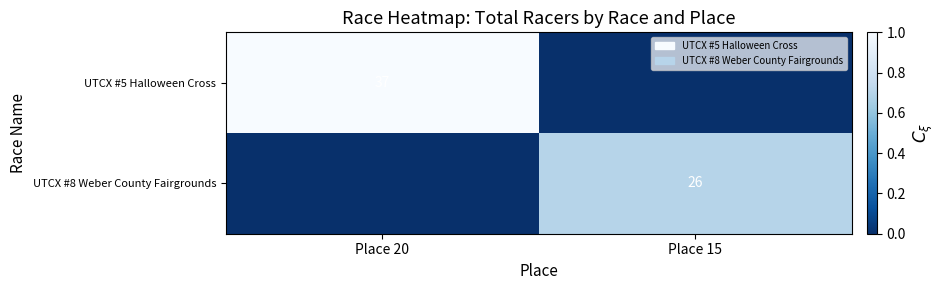

Is it true that UTCX #5 Halloween Cross equals 37 at Place 20?

True